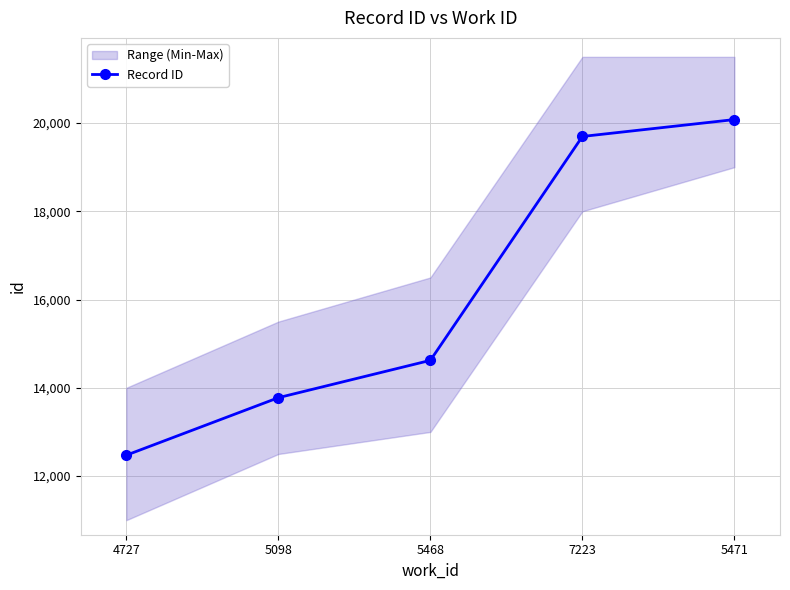

What is the label of the 4th point from the right?

5098